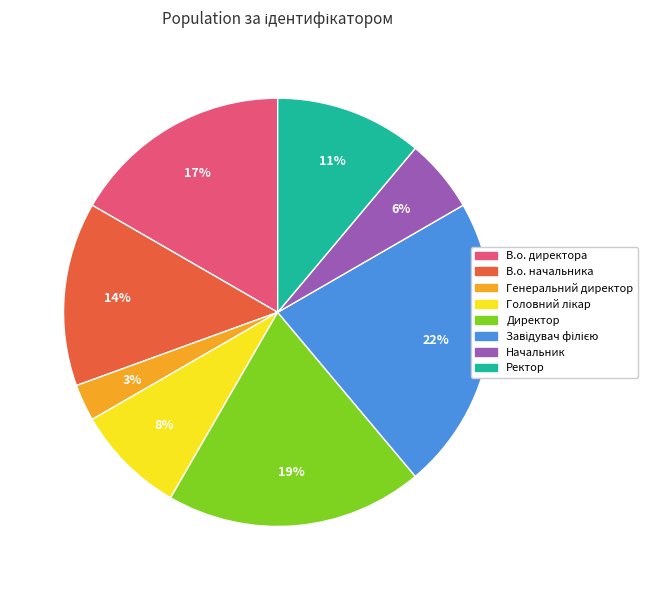

To the nearest percent, what portion does Начальник represent?

6%